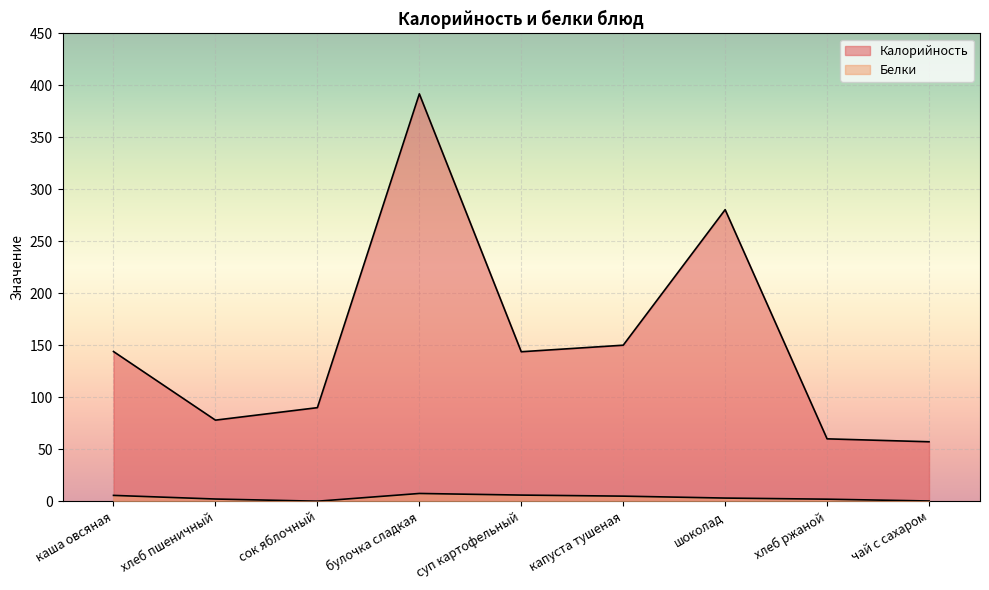

Where is the first local minimum for Калорийность?

хлеб пшеничный